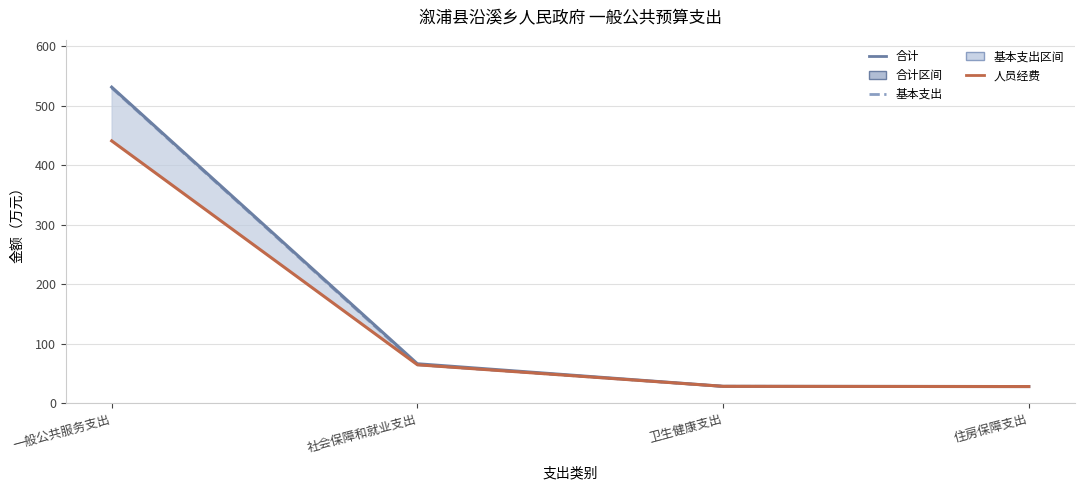

Reading left to right, list all the values displayed in this chart.

合计: 531.0	66.6	28.8	28.4
基本支出: 529.7	65.0	28.8	28.4
人员经费: 440.7	65.0	28.8	28.4